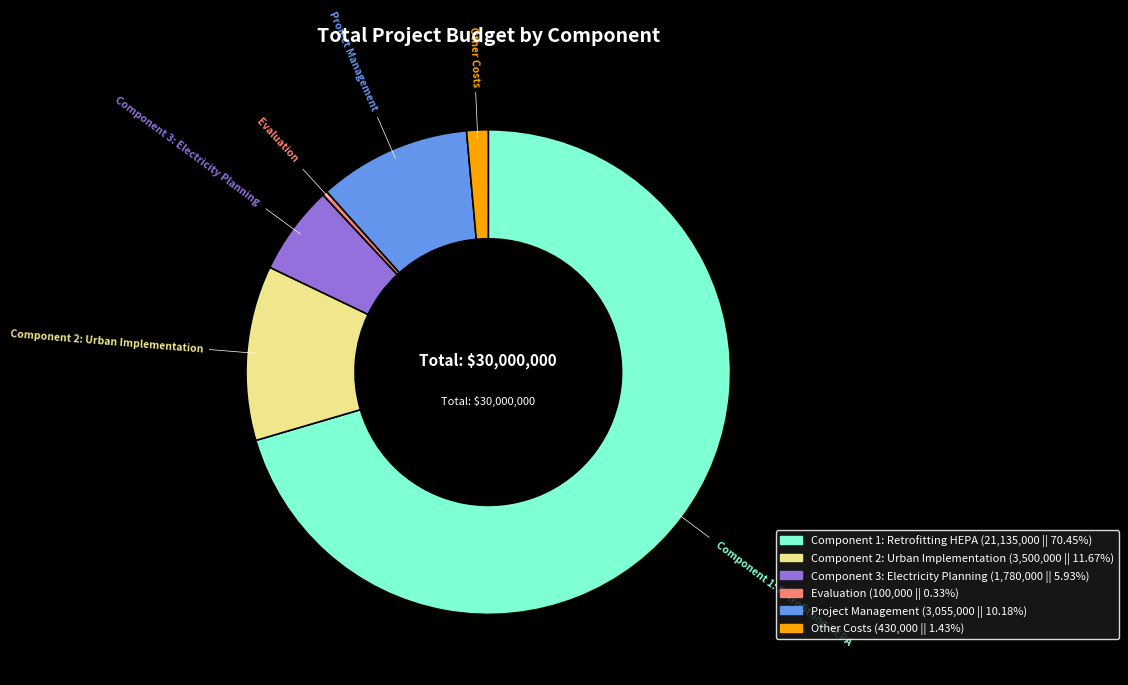

Which has a higher value, Component 1: Retrofitting HEPA or Evaluation?

Component 1: Retrofitting HEPA